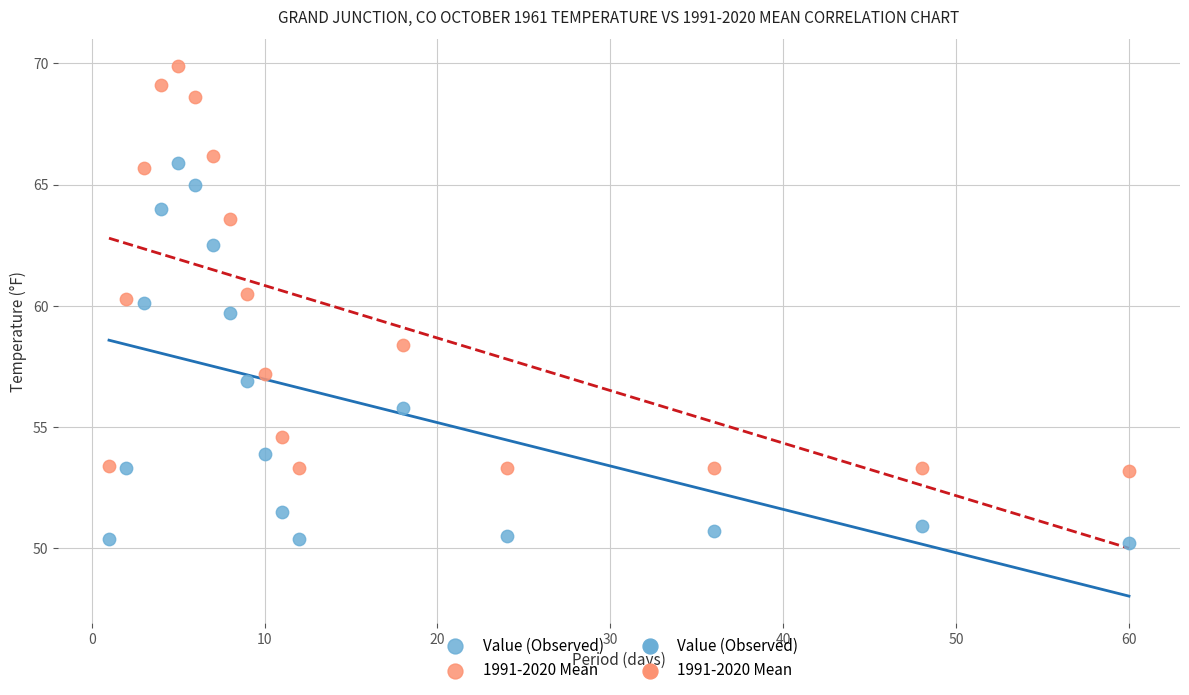

Across all data points, what is the range of X values (max minus min)?

59.0